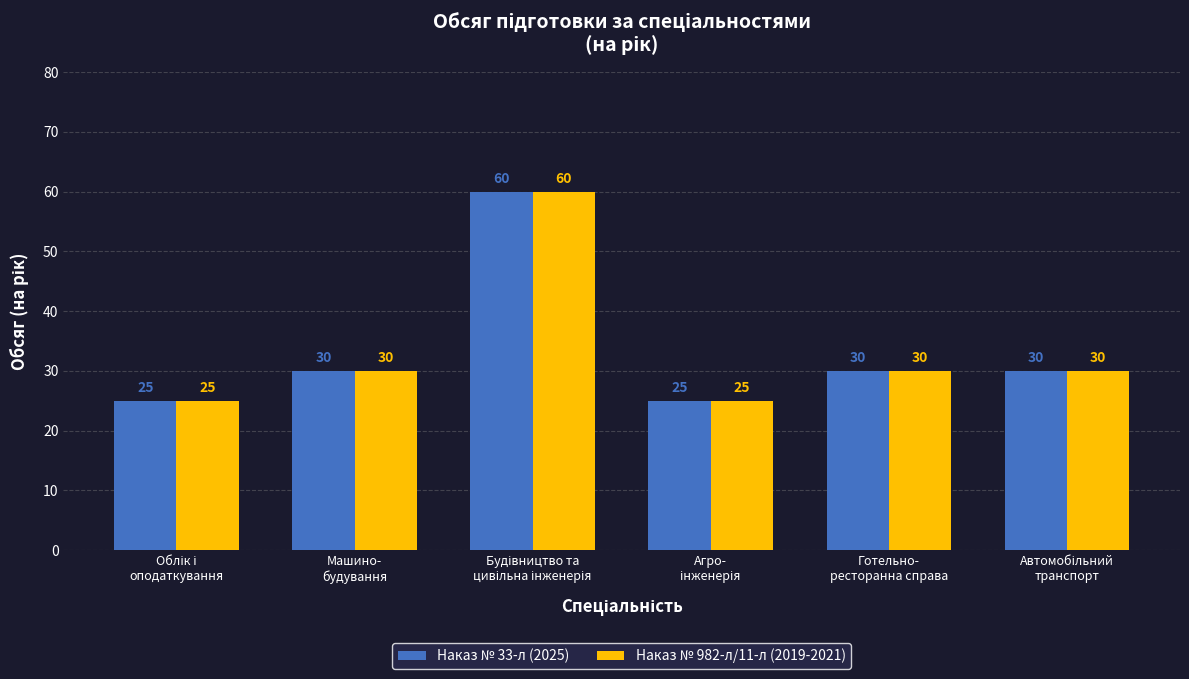

At how many categories does at least one series exceed 28?

4